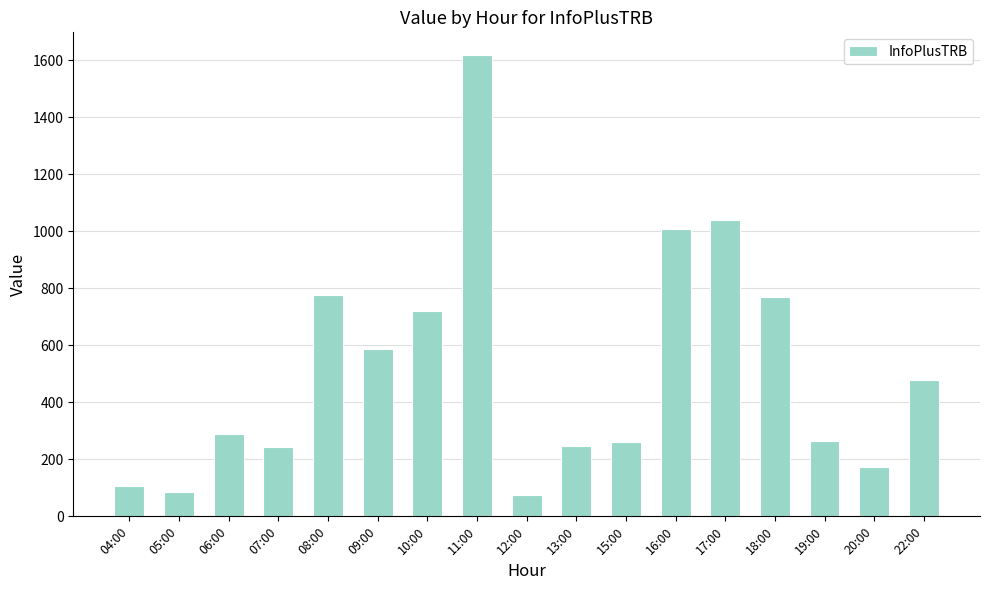

What is the maximum value shown in the chart?

1617